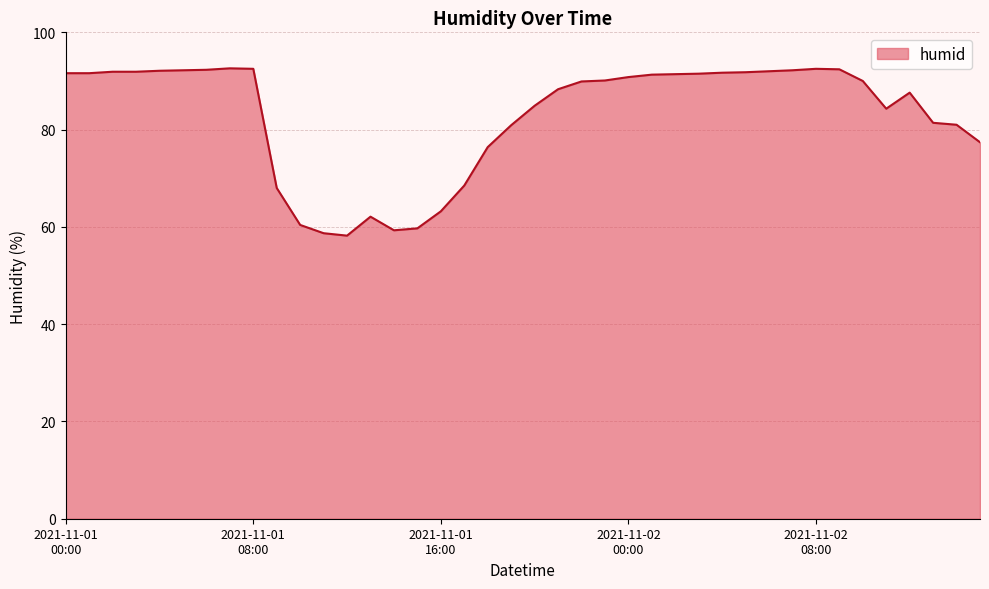

What is the difference between the maximum and minimum values?

34.4